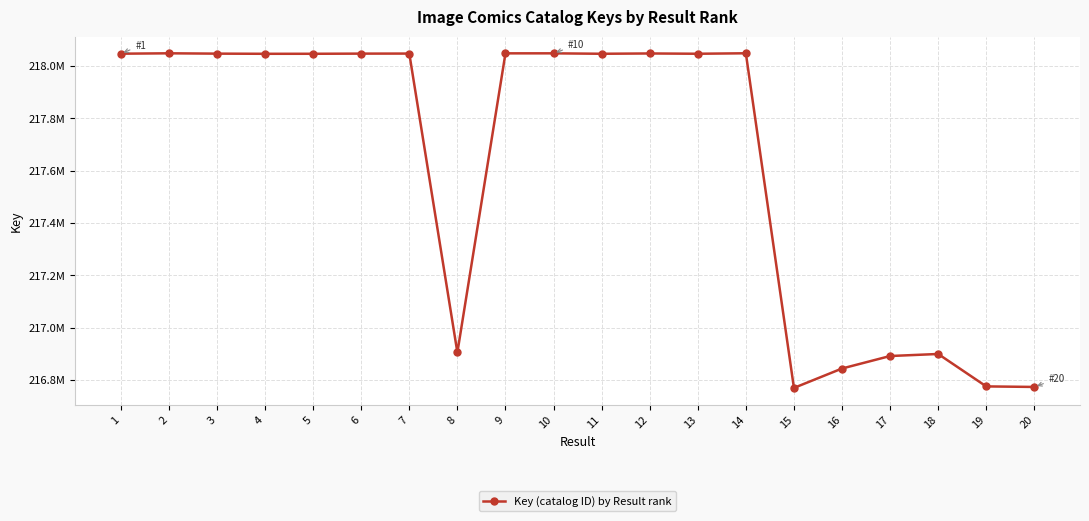

Is it true that the value at 19 is 216775306?

True